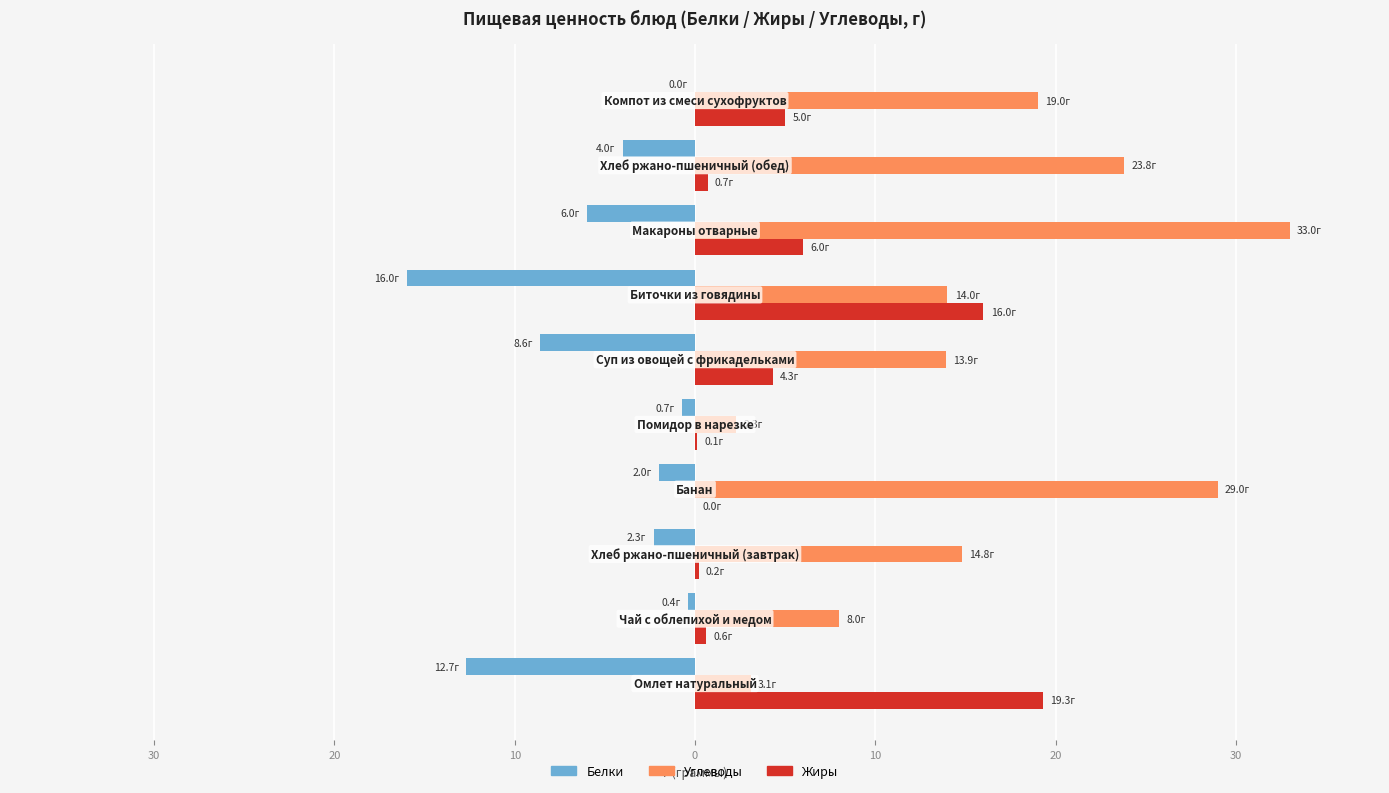

Which series has the largest total across all categories?

Углеводы